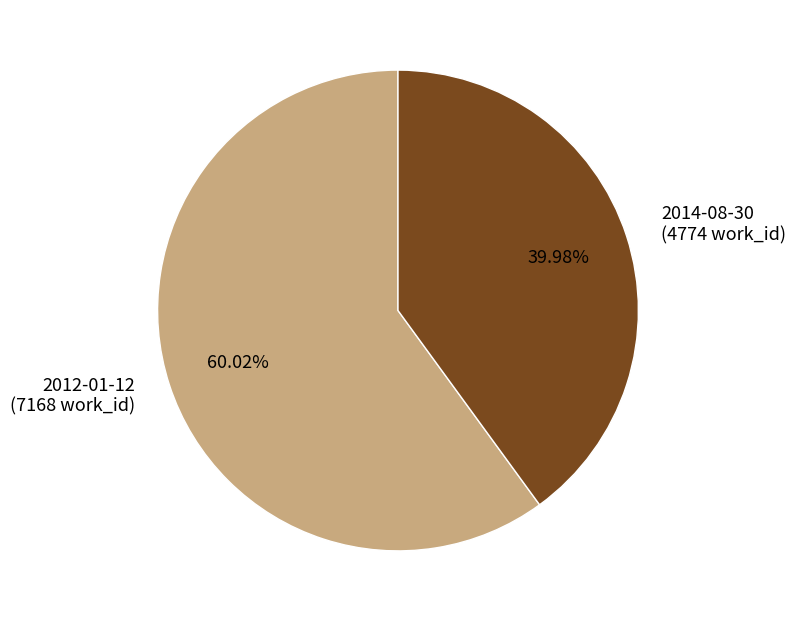

Which category accounts for the majority?

2012-01-12